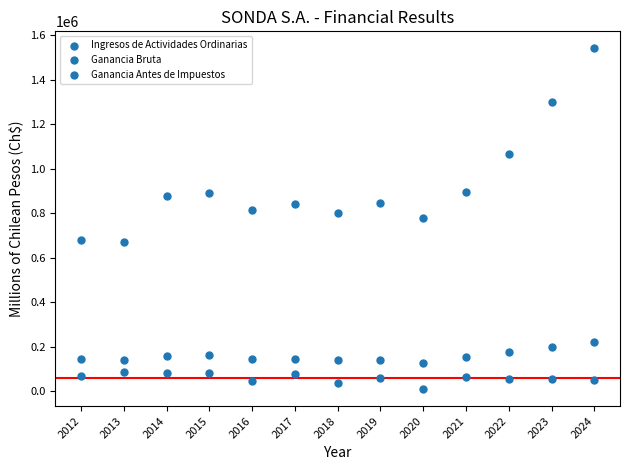

Count the number of points in this scatter plot.

39